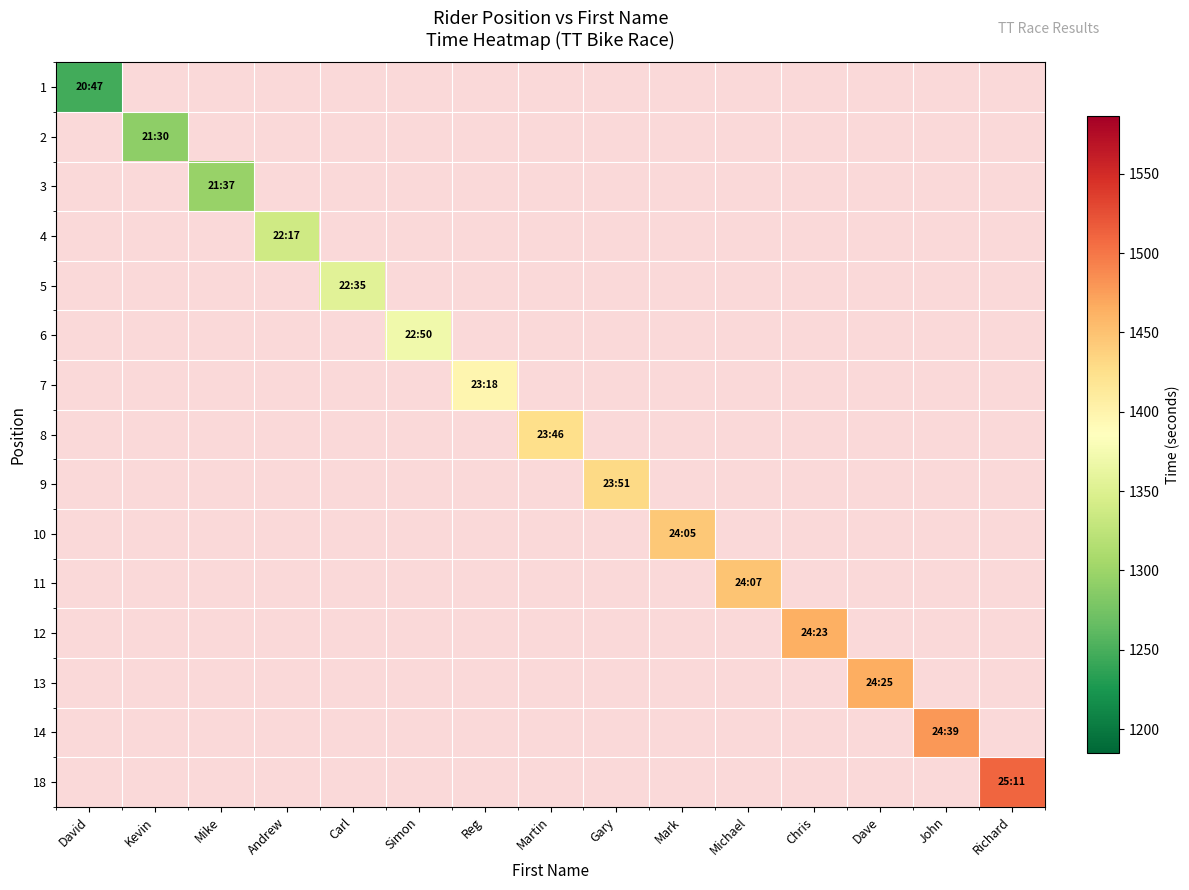

What is the minimum value shown in the chart?

1247.0